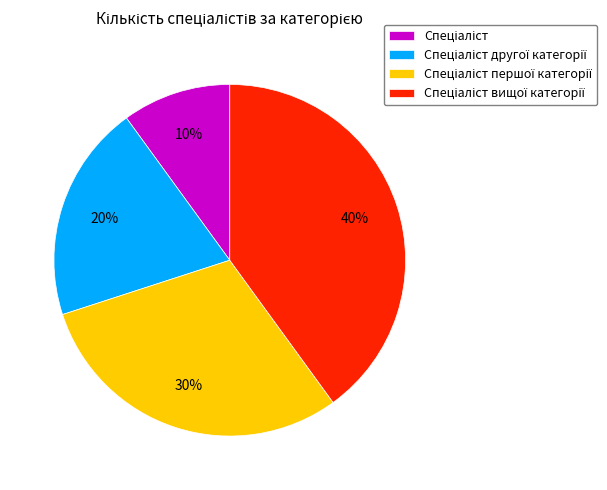

To the nearest percent, what is the average slice percentage?

25%